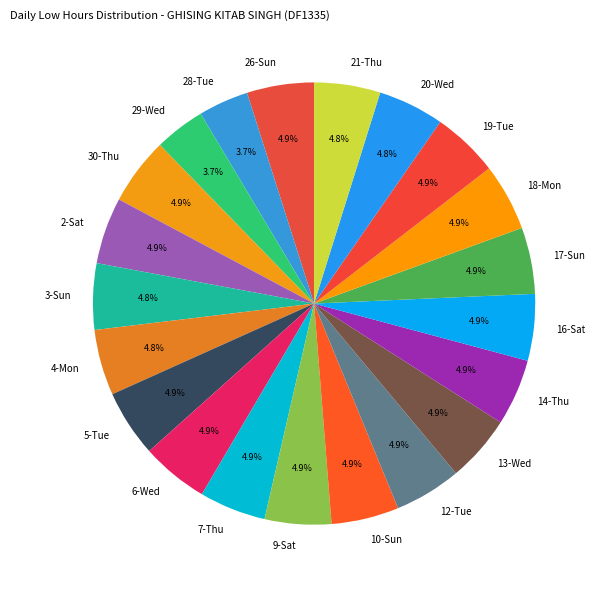

How many segments does this pie chart have?

21